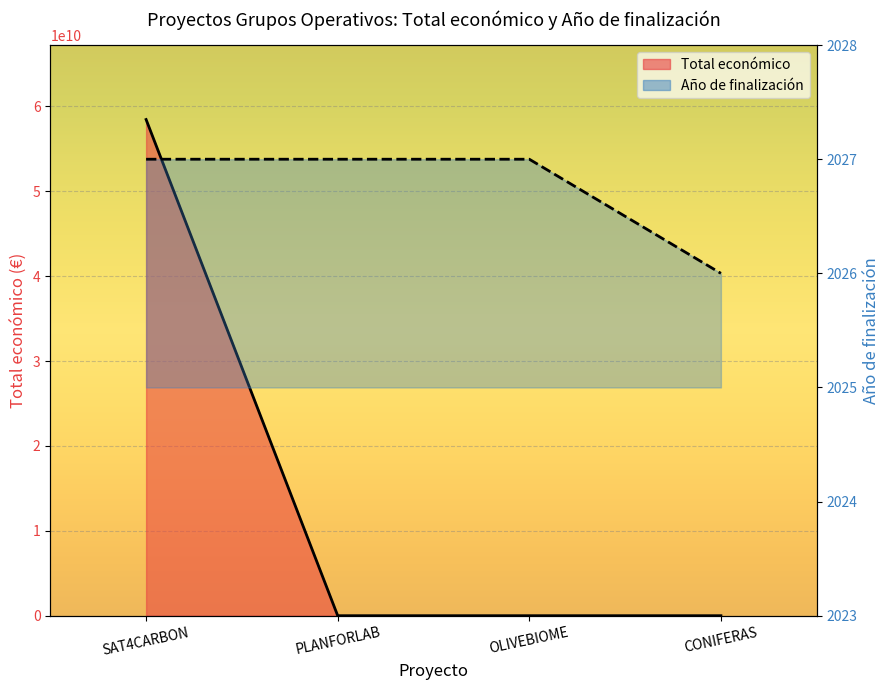

Reading left to right, extract all data points from this chart.

Total económico: 58462941715	599134	550111	499059
Año de finalización: 2027	2027	2027	2026